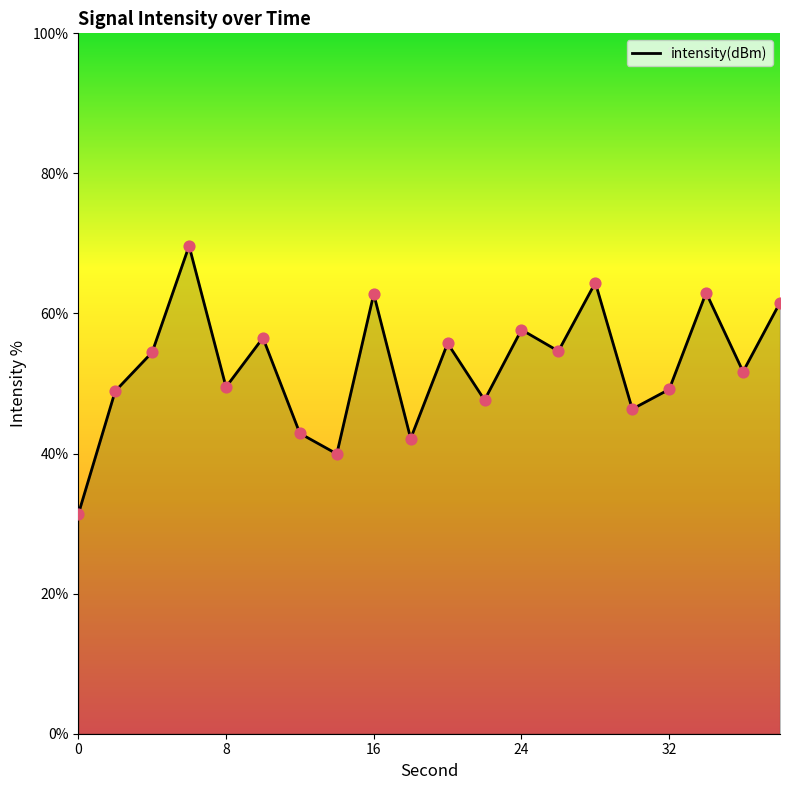

What is the difference between the maximum and minimum values?

38.3